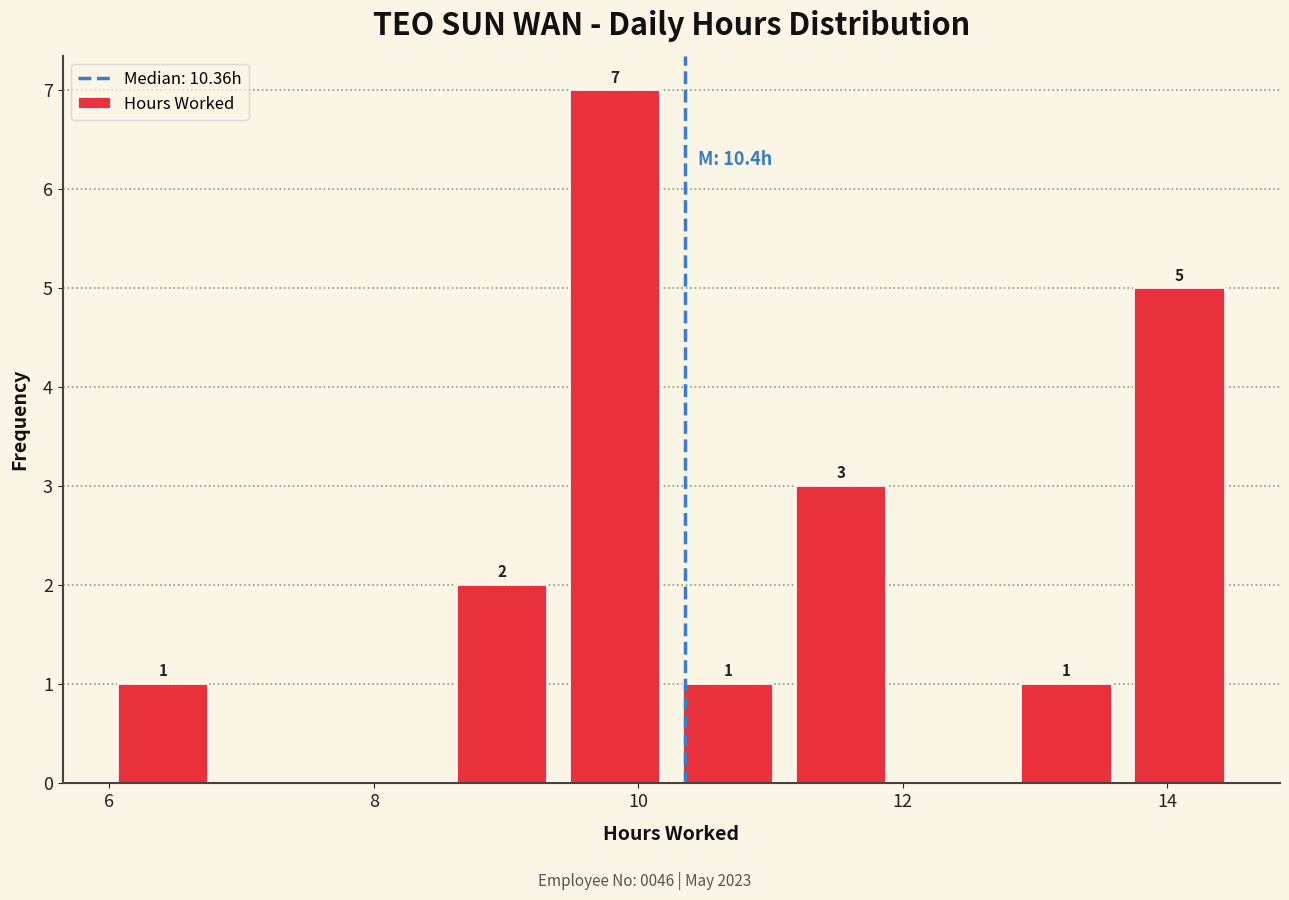

Over which range of the x-axis is the bar tallest?

9.4 to 10.2